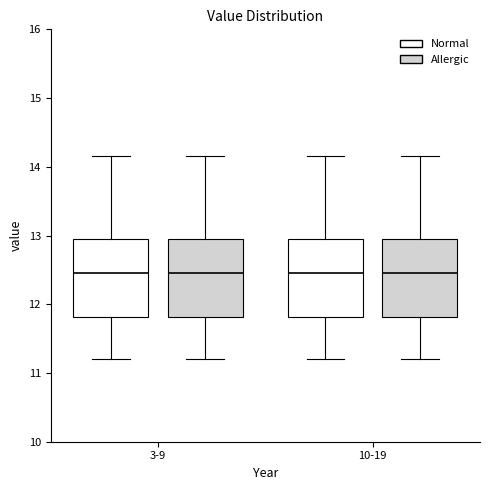

Reading left to right, read every box against the y-axis: the position of its median line, the range the box covers, and the ends of its whiskers. The values are not printed on the chart, so give them approximately, as read against the axis.

3-9 (Normal): median 12.5, box 11.8 to 12.9, whiskers 11.2 to 14.2
3-9 (Allergic): median 12.5, box 11.8 to 12.9, whiskers 11.2 to 14.2
10-19 (Normal): median 12.5, box 11.8 to 12.9, whiskers 11.2 to 14.2
10-19 (Allergic): median 12.5, box 11.8 to 12.9, whiskers 11.2 to 14.2